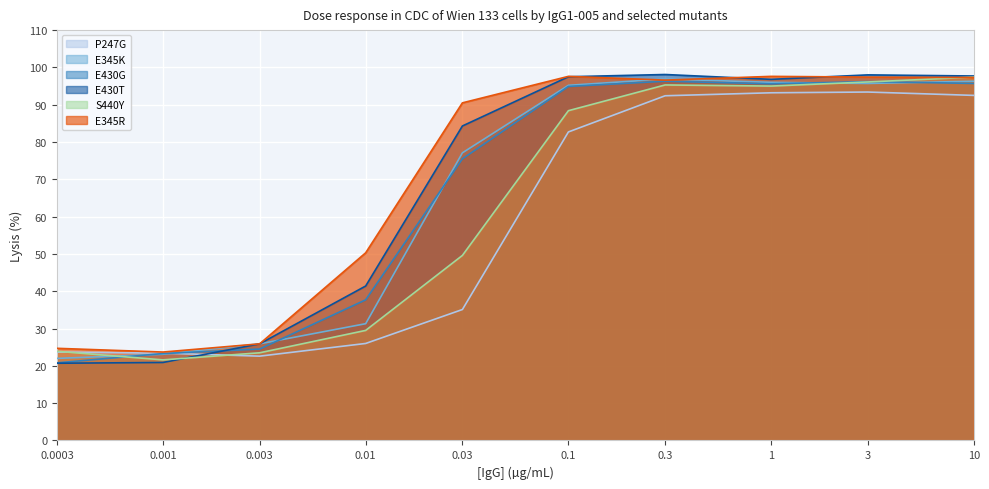

Between 10 and 0.0003, which series saw the biggest shift?

E430T